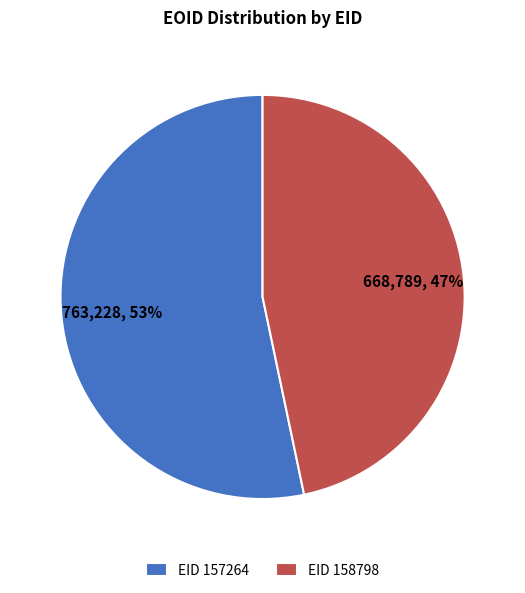

Which slice is the smallest?

EID 158798